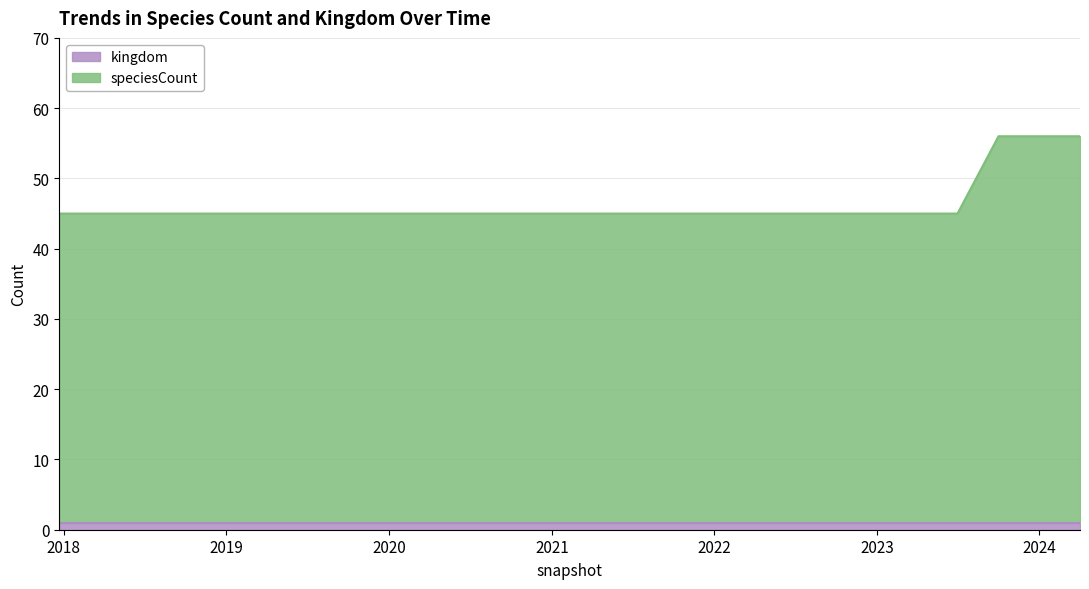

What value does the data have at 2021-07-01?

45